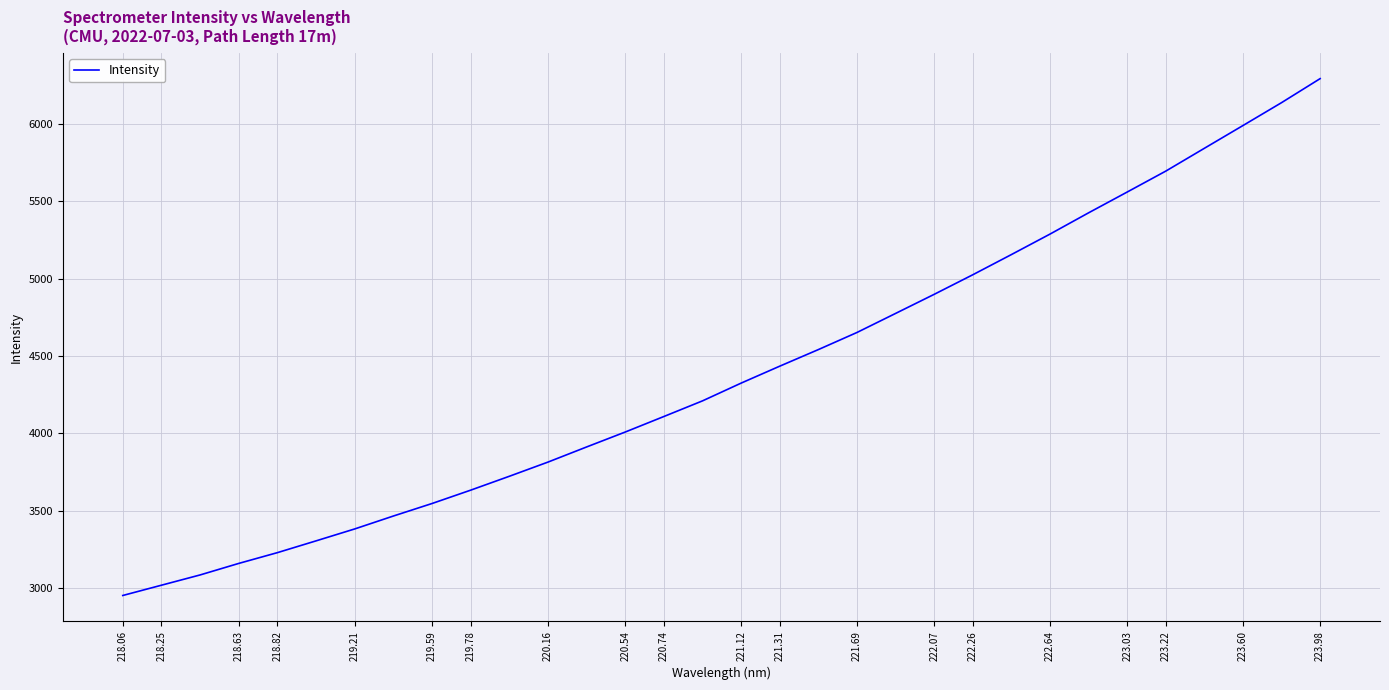

What is the greatest value displayed?

6293.5